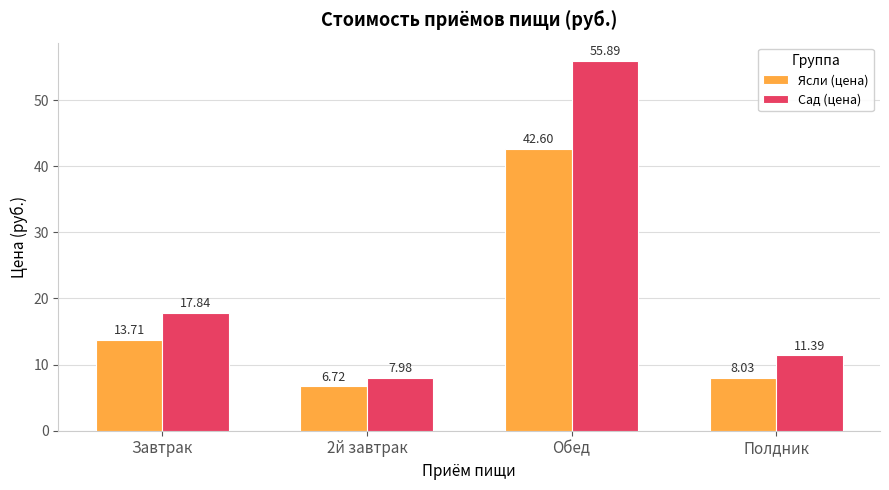

Where is Ясли (цена) nearest to the value 24?

Завтрак